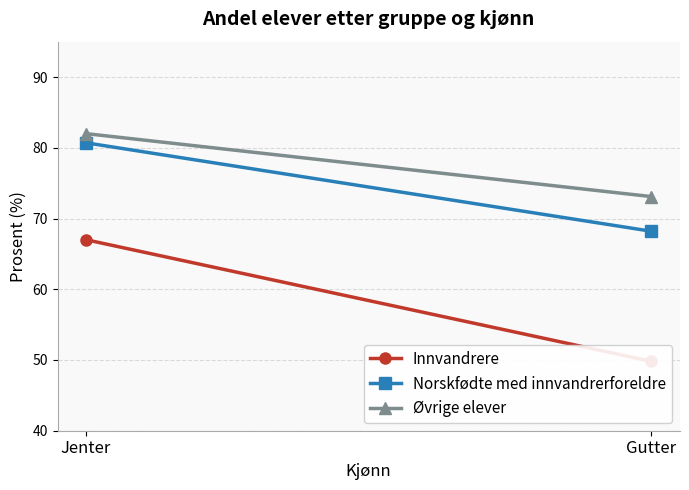

What is the sum of the Norskfødte med innvandrerforeldre values at Gutter and Jenter?

148.9